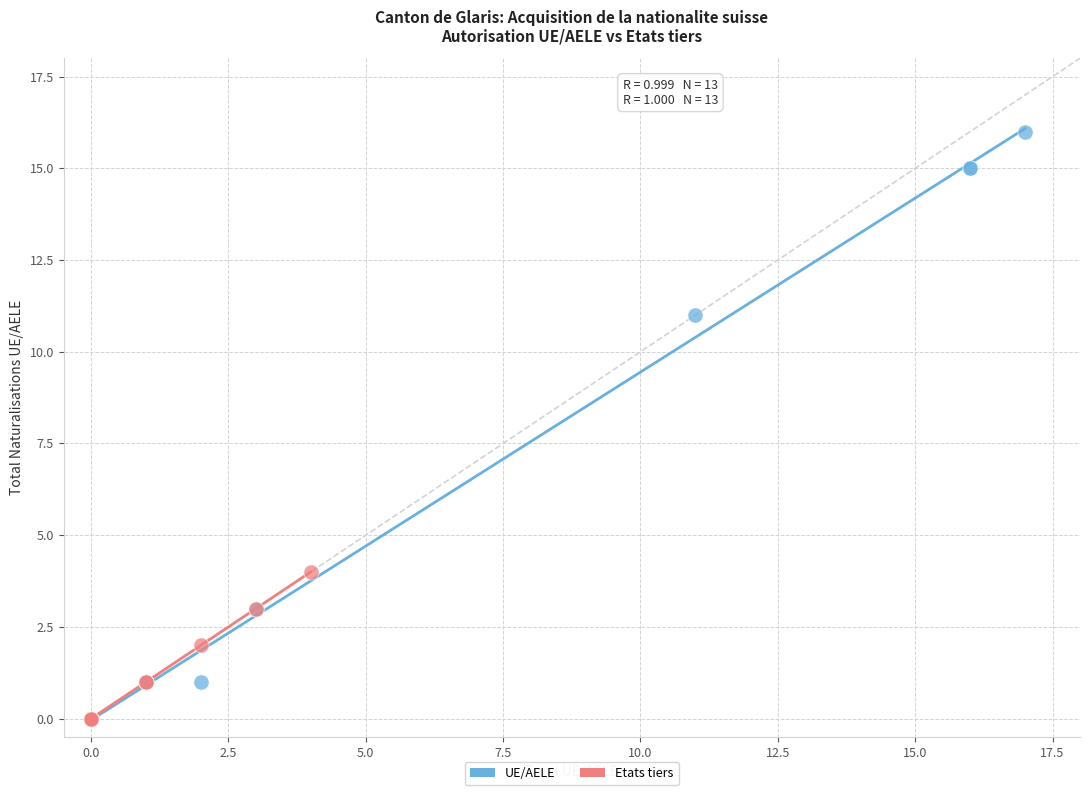

Which series contains the highest Y value?

UE/AELE